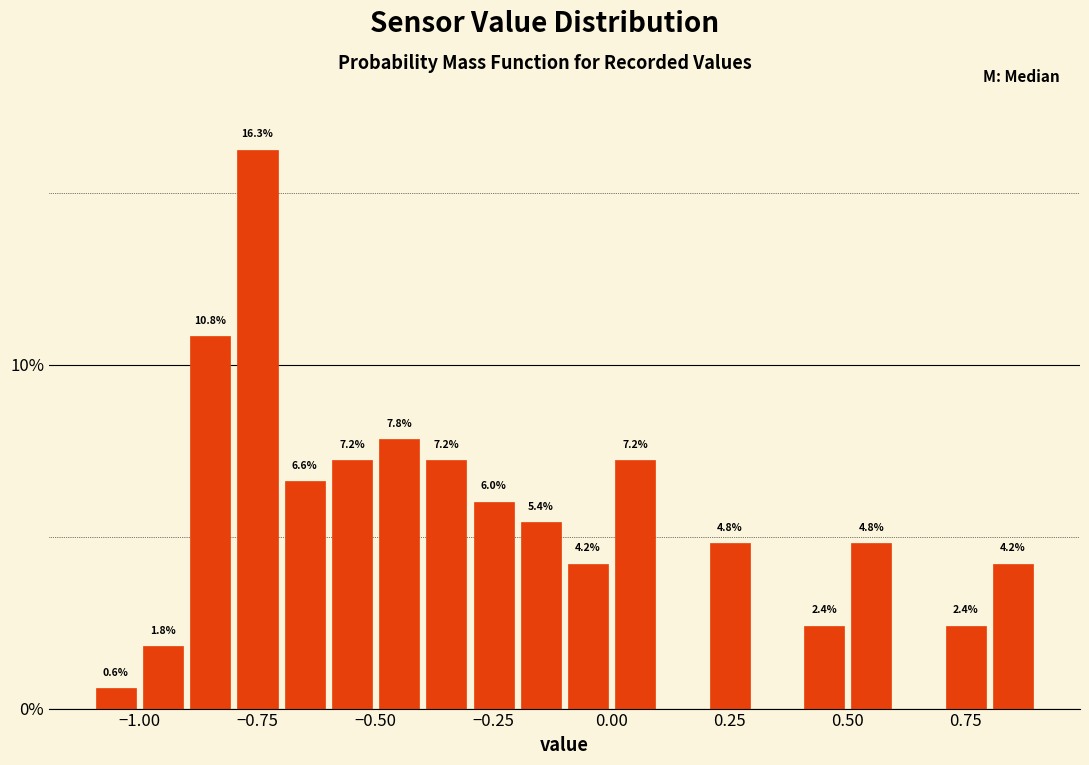

Read against the x-axis, roughly where is the centre of the tallest bar?

-0.75